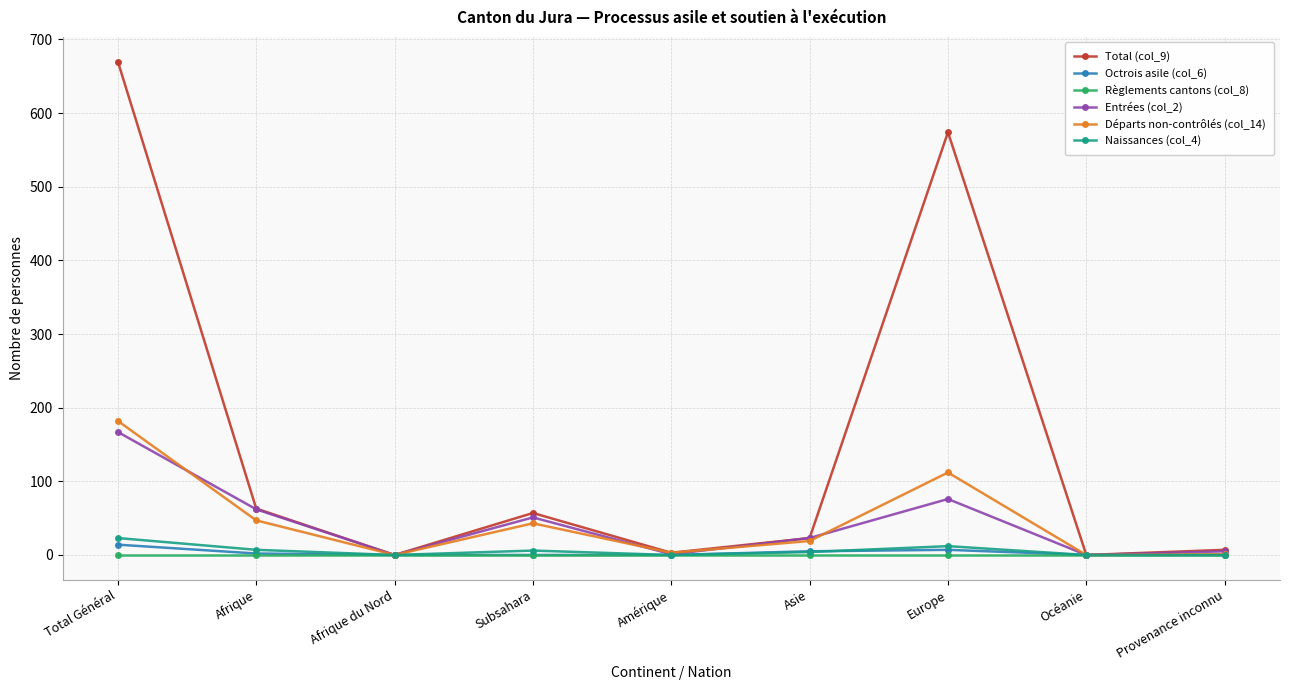

What is the label of the 8th point from the right?

Afrique